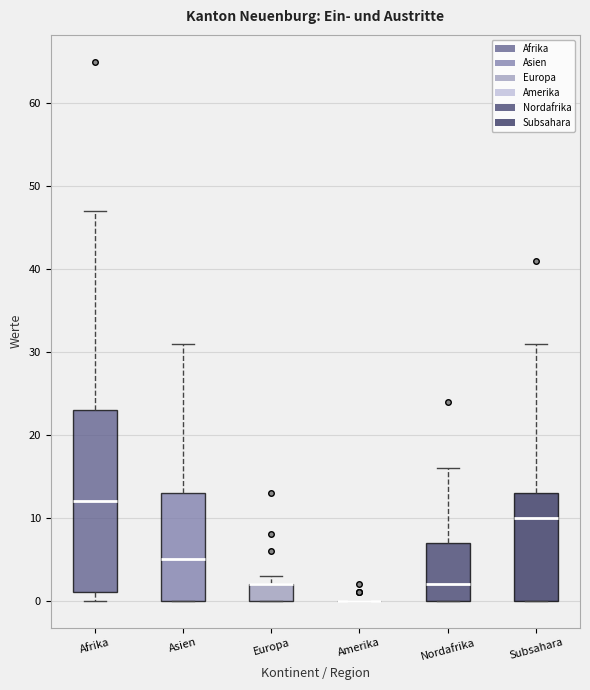

Reading left to right, read every box against the y-axis: the position of its median line, the range the box covers, and the ends of its whiskers. The values are not printed on the chart, so give them approximately, as read against the axis.

Afrika: median 12, box 1 to 23, whiskers 0 to 47
Asien: median 5, box 0 to 13, whiskers 0 to 31
Europa: median 2 (drawn on the box's upper edge), box 0 to 2, whiskers 0 to 3
Amerika: box collapsed to a line at 0, whiskers 0 to 0
Nordafrika: median 2, box 0 to 7, whiskers 0 to 16
Subsahara: median 10, box 0 to 13, whiskers 0 to 31